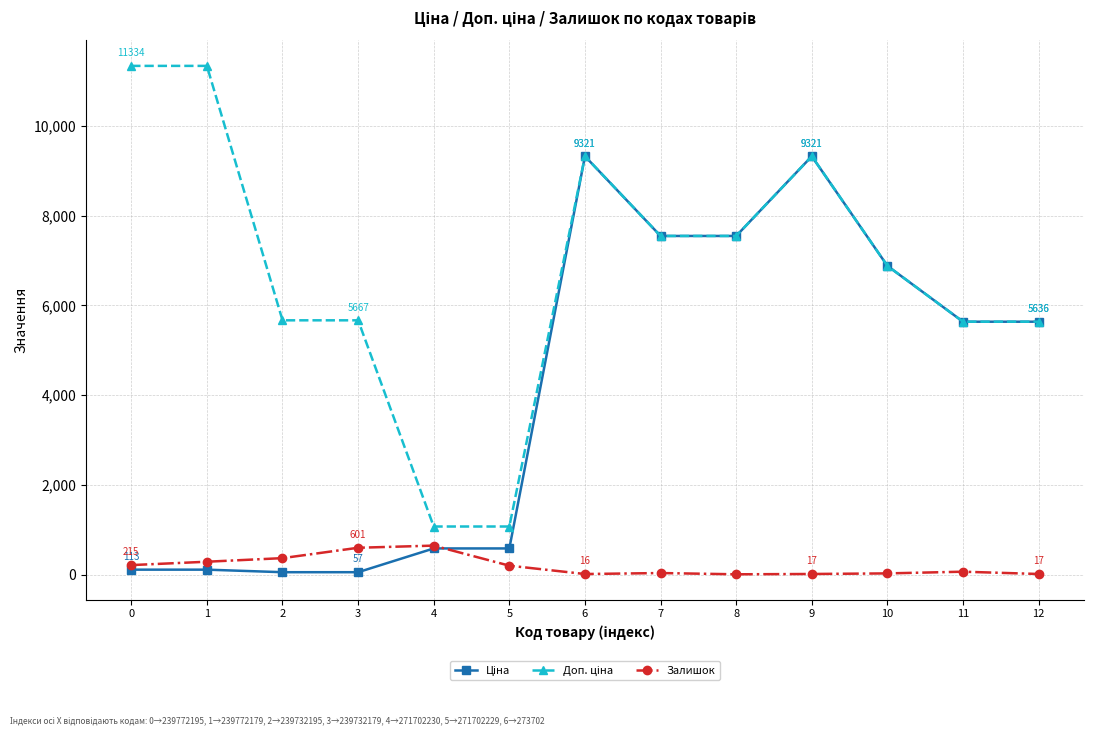

What is the maximum value shown in the chart?

11334.0